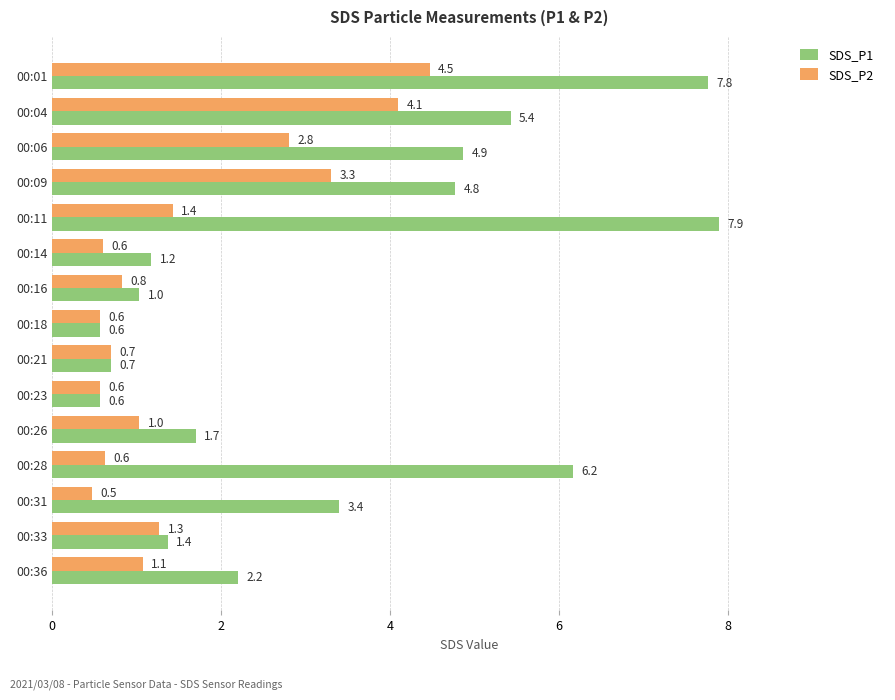

List the series in order of their overall mean, lowest first.

SDS_P2, SDS_P1